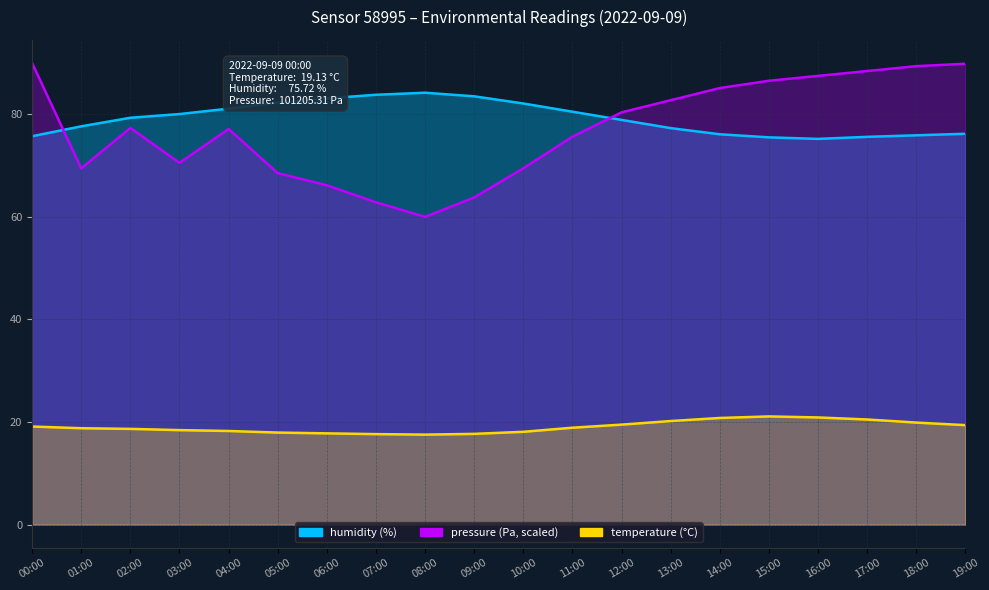

Which series has the largest range (max minus min)?

pressure_norm